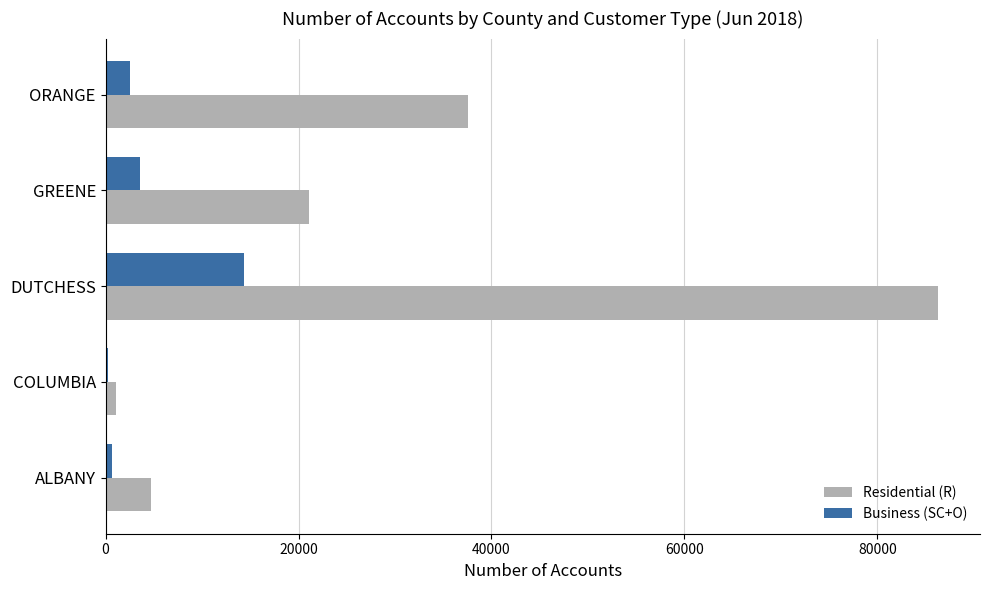

Between COLUMBIA and GREENE, which series saw the biggest shift?

Residential (R)